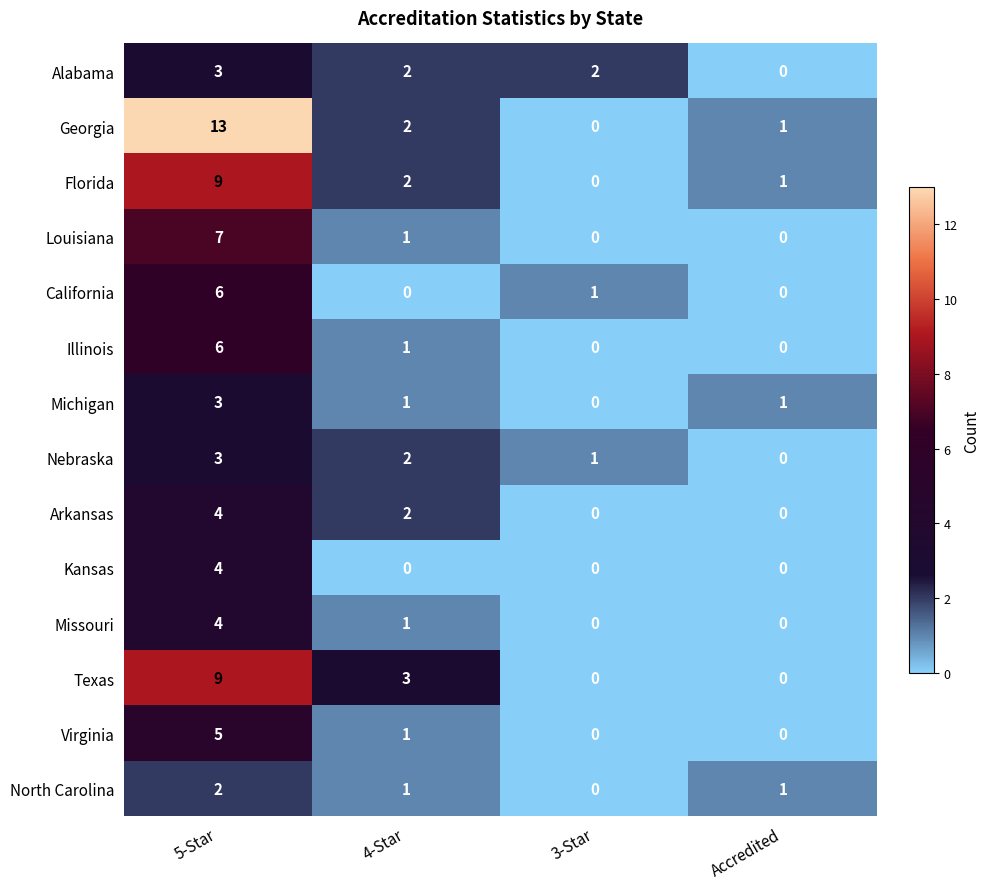

Where does the Virginia series first go above 1?

5-Star